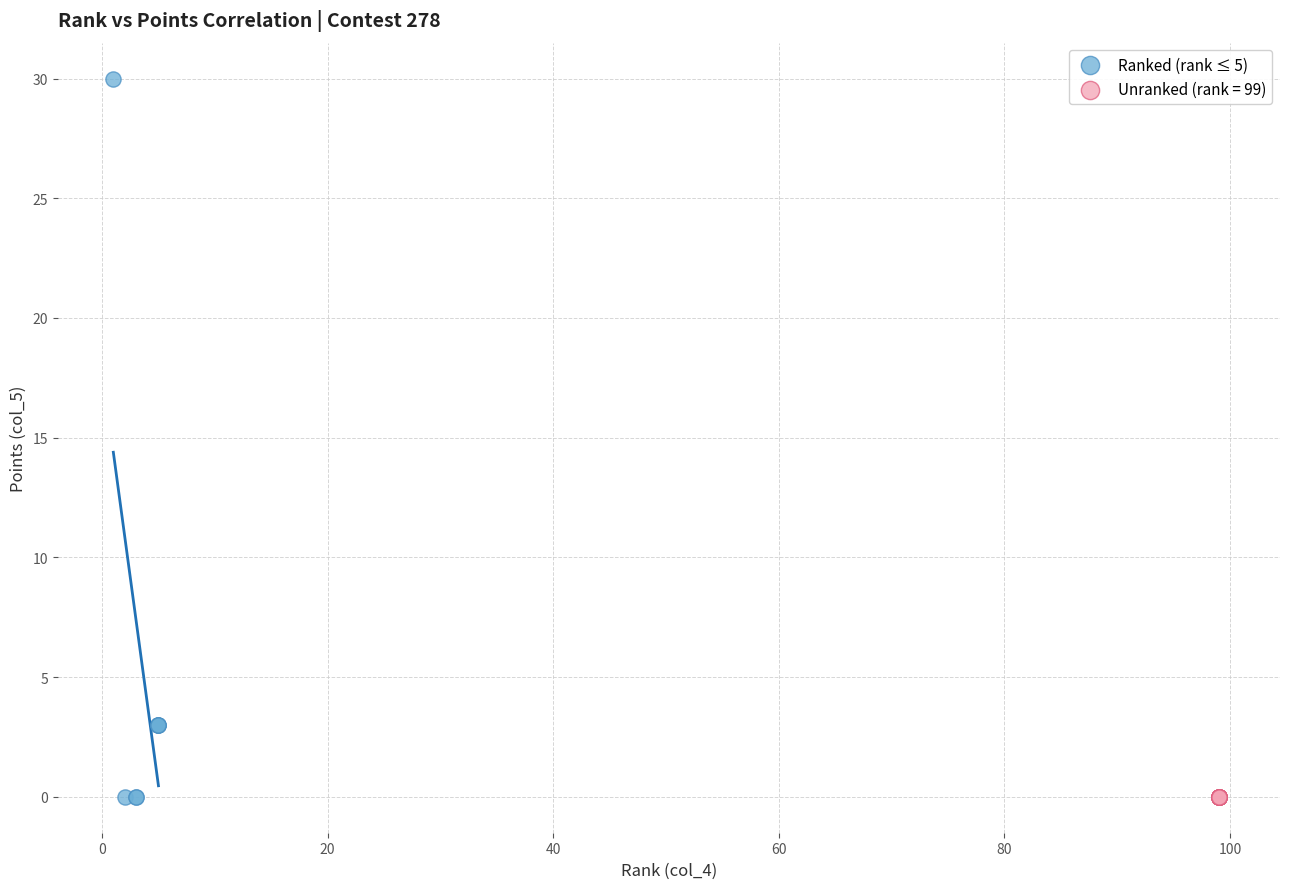

Which series reaches the maximum Y coordinate?

Ranked (rank ≤ 5)